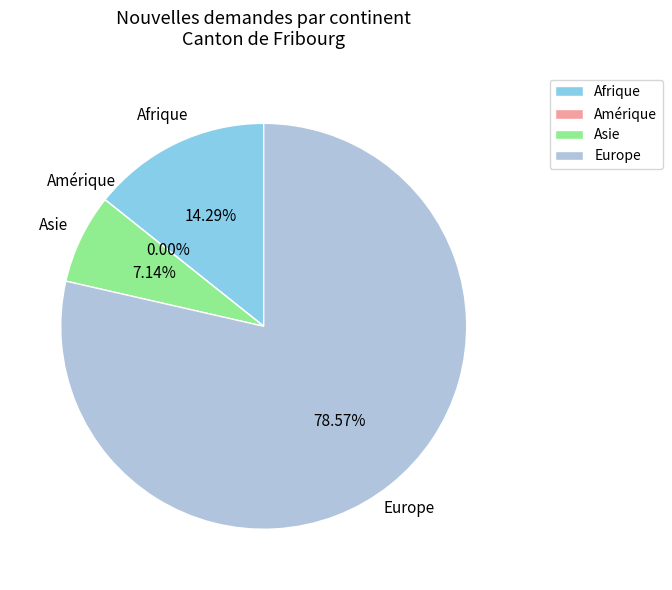

To the nearest percent, what percentage of the pie is Europe?

79%